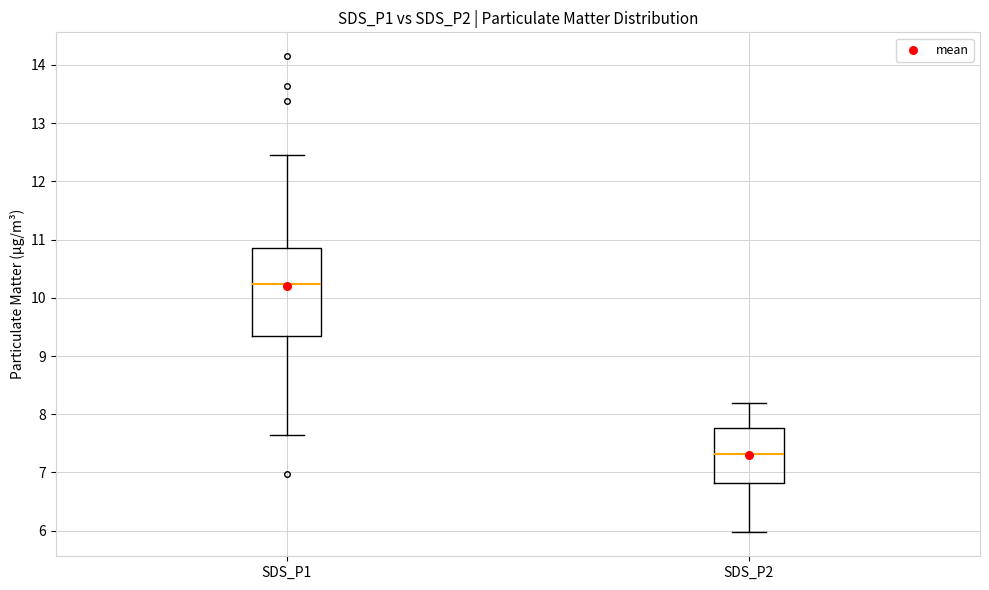

Reading left to right, transcribe this box plot: for each box, give where its median line is, the range the box spans, and where its two whiskers end, as read against the y-axis. The values are not printed on the chart, so give them approximately, as read against the axis.

SDS_P1: median 10.2, box 9.3 to 10.8, whiskers 7.7 to 12.5
SDS_P2: median 7.3, box 6.8 to 7.8, whiskers 6.0 to 8.2